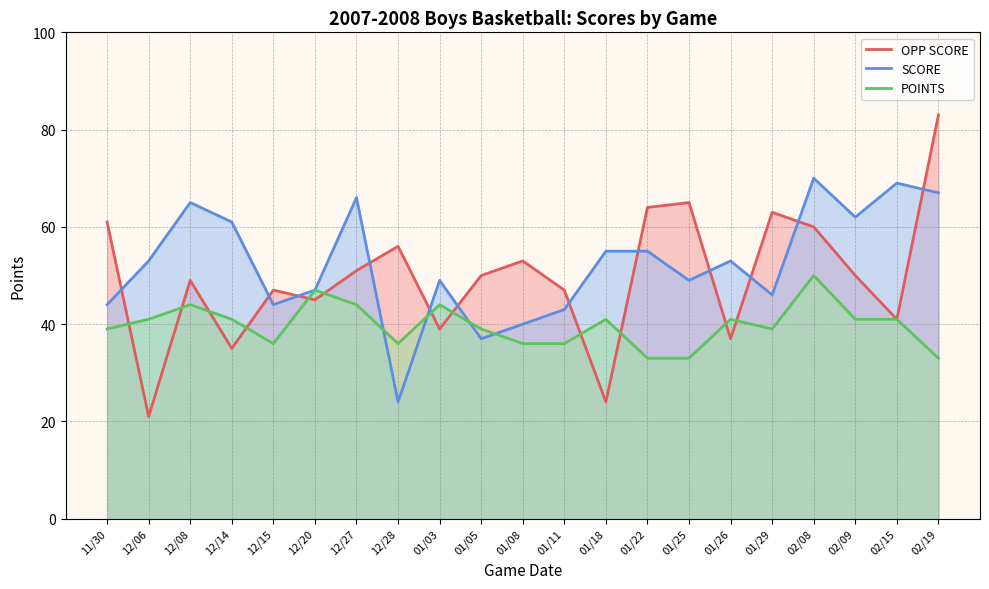

Which has a higher value, 02/19 or 12/14?

02/19